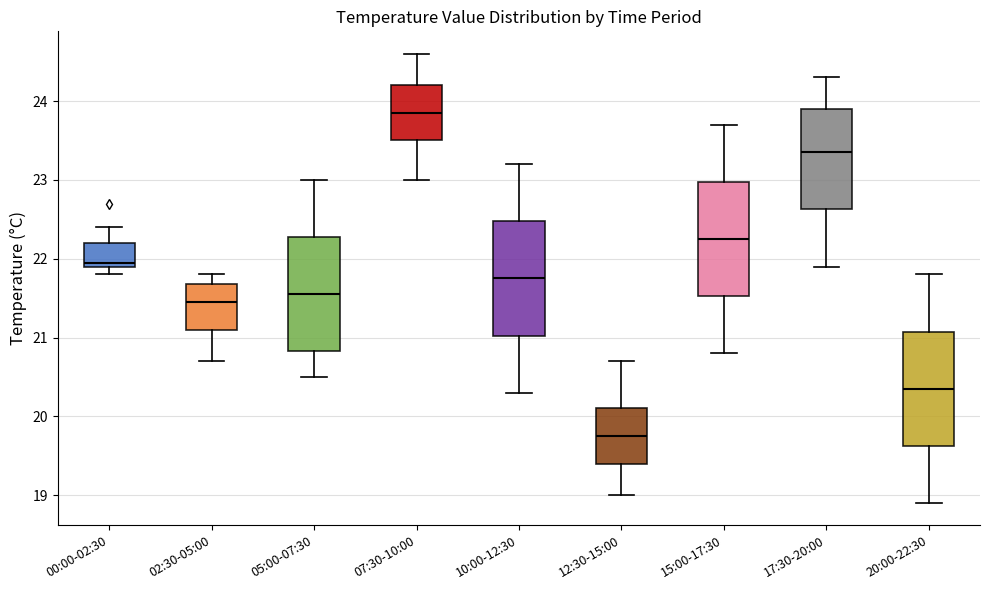

Reading left to right, read every box against the y-axis: the position of its median line, the range the box covers, and the ends of its whiskers. The values are not printed on the chart, so give them approximately, as read against the axis.

00:00-02:30: median 22.0, box 21.9 to 22.2, whiskers 21.8 to 22.4
02:30-05:00: median 21.5, box 21.1 to 21.7, whiskers 20.7 to 21.8
05:00-07:30: median 21.6, box 20.8 to 22.3, whiskers 20.5 to 23.0
07:30-10:00: median 23.9, box 23.5 to 24.2, whiskers 23.0 to 24.6
10:00-12:30: median 21.8, box 21.0 to 22.5, whiskers 20.3 to 23.2
12:30-15:00: median 19.8, box 19.4 to 20.1, whiskers 19.0 to 20.7
15:00-17:30: median 22.3, box 21.5 to 23.0, whiskers 20.8 to 23.7
17:30-20:00: median 23.4, box 22.6 to 23.9, whiskers 21.9 to 24.3
20:00-22:30: median 20.4, box 19.6 to 21.1, whiskers 18.9 to 21.8